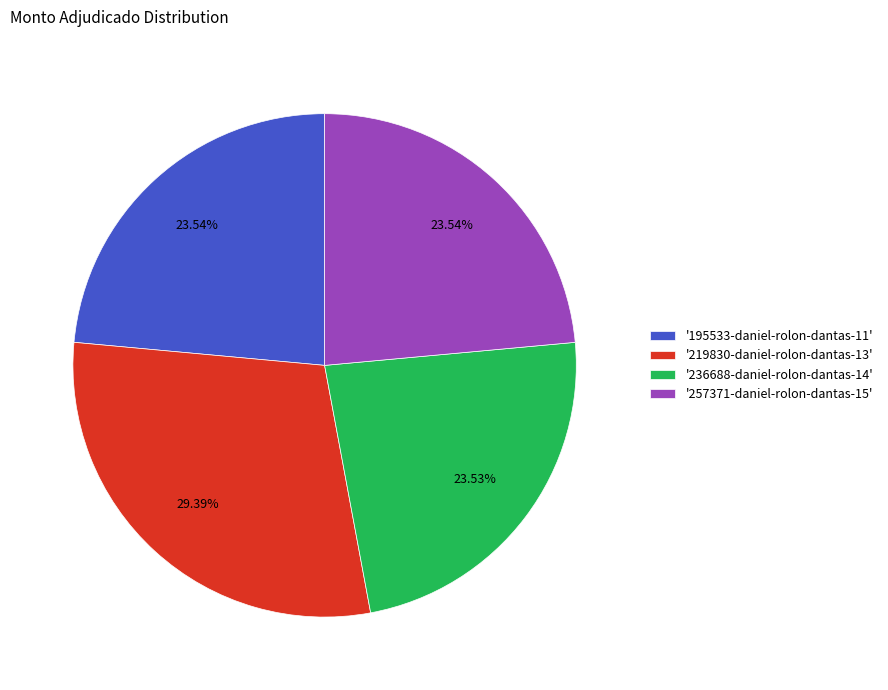

What is the ratio of the value at '219830-daniel-rolon-dantas-13' to the value at '195533-daniel-rolon-dantas-11'?

1.2